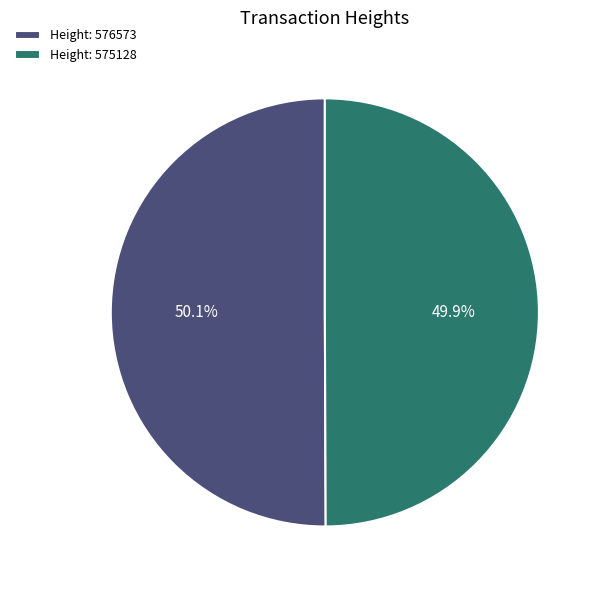

Is there a majority slice in this chart?

Yes